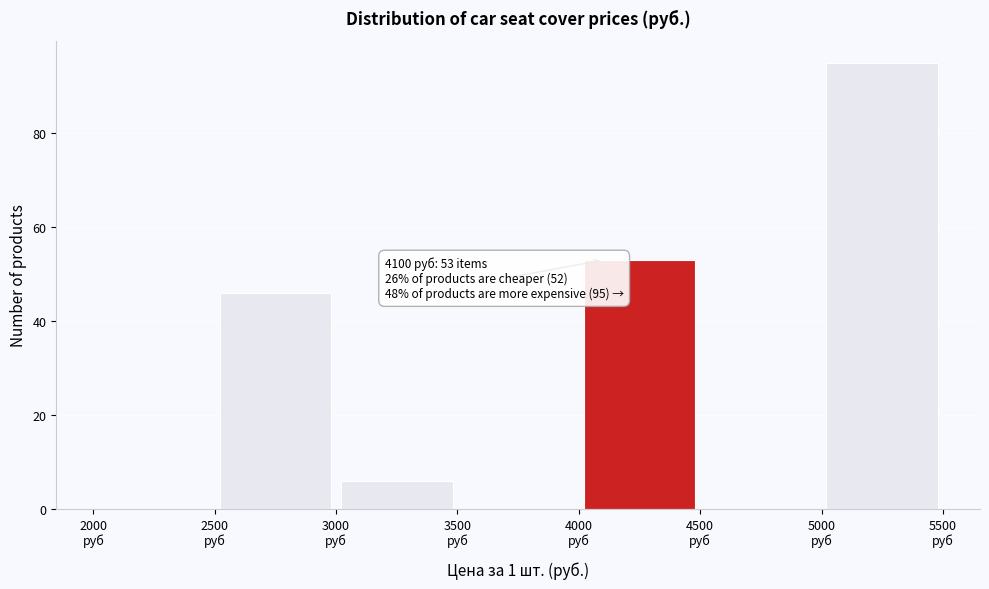

Which range on the x-axis has the tallest bar?

5000 to 5500